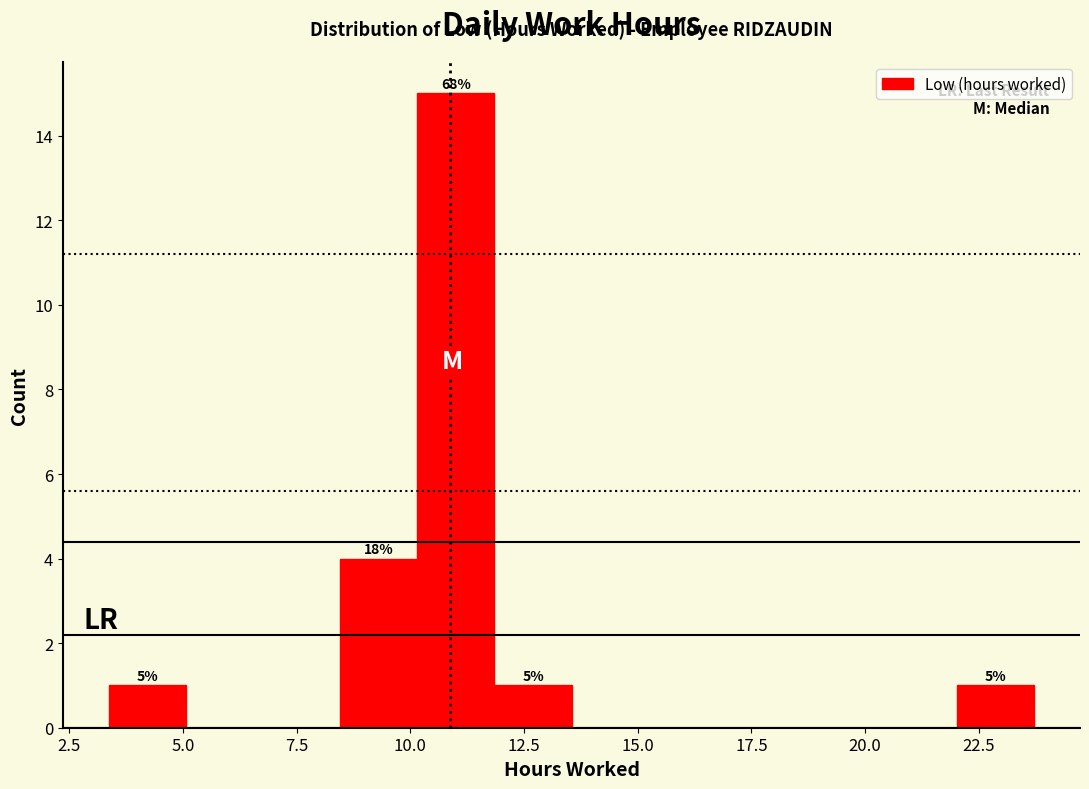

Around what value on the x-axis is the tallest bar? Give the approximate position of its centre, as read against the axis.

11.0